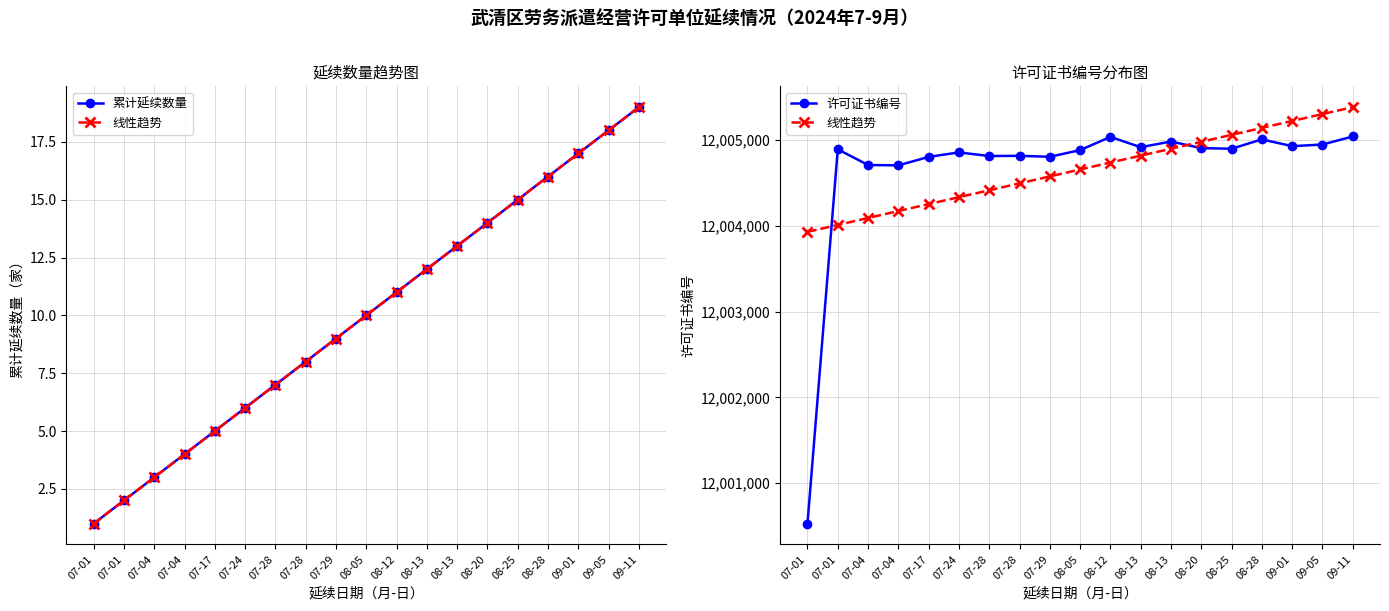

Reading left to right, extract all data points from this chart.

累计延续数量: 07-01=1	07-01=2	07-04=3	07-04=4	07-17=5	07-24=6	07-28=7	07-28=8	07-29=9	08-05=10	08-12=11	08-13=12	08-13=13	08-20=14	08-25=15	08-28=16	09-01=17	09-05=18	09-11=19
线性趋势: 07-01=12003931	07-01=12004012	07-04=12004093	07-04=12004174	07-17=12004255	07-24=12004336	07-28=12004416	07-28=12004497	07-29=12004578	08-05=12004659	08-12=12004740	08-13=12004820	08-13=12004901	08-20=12004982	08-25=12005063	08-28=12005144	09-01=12005225	09-05=12005305	09-11=12005386
许可证书编号: 07-01=12000528	07-01=12004894	07-04=12004711	07-04=12004707	07-17=12004806	07-24=12004858	07-28=12004816	07-28=12004818	07-29=12004807	08-05=12004885	08-12=12005039	08-13=12004919	08-13=12004985	08-20=12004908	08-25=12004901	08-28=12005010	09-01=12004931	09-05=12004950	09-11=12005044